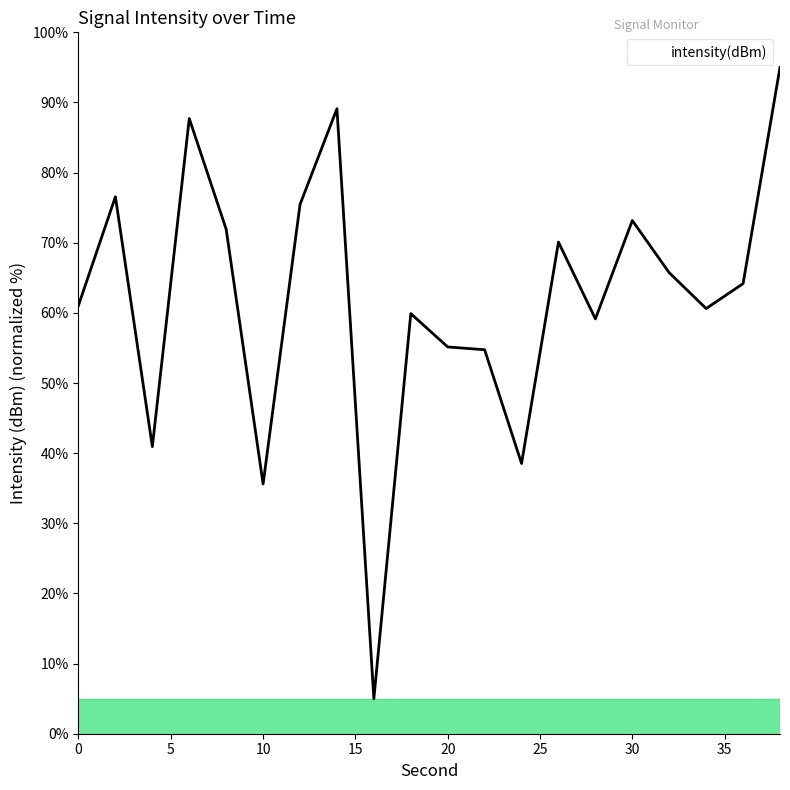

What is the maximum value shown in the chart?

95.0